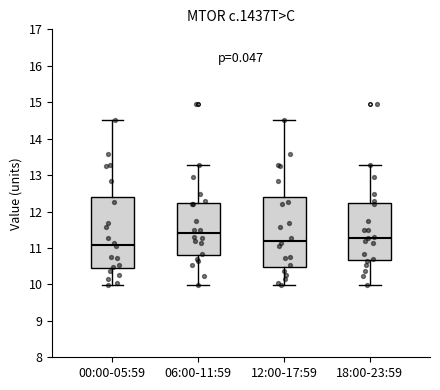

Which box has the highest median line?

06:00-11:59